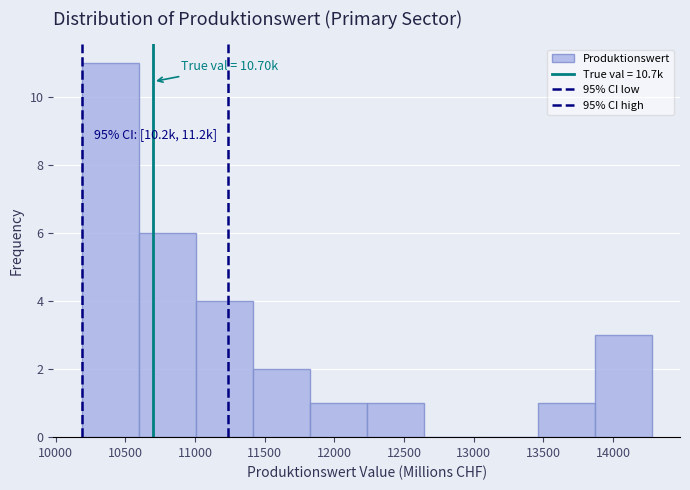

Over which range of the x-axis is the bar tallest?

10200 to 10600